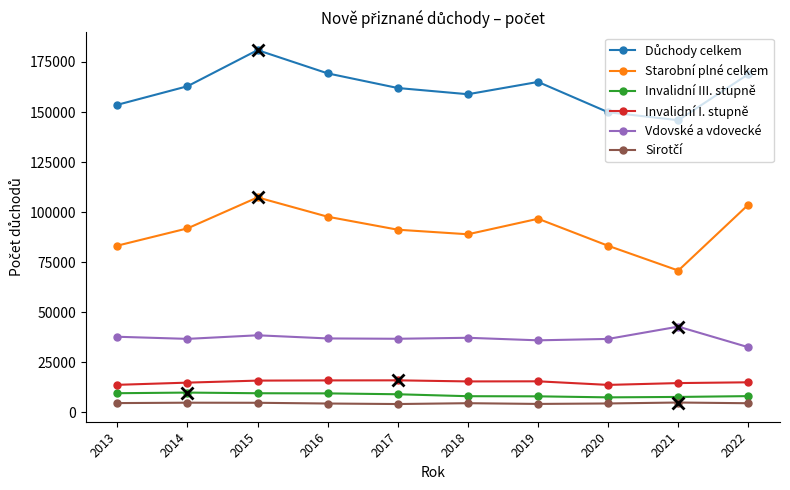

Is the value of Invalidní I. stupně at 2022 greater than the value of Vdovské a vdovecké at 2022?

No